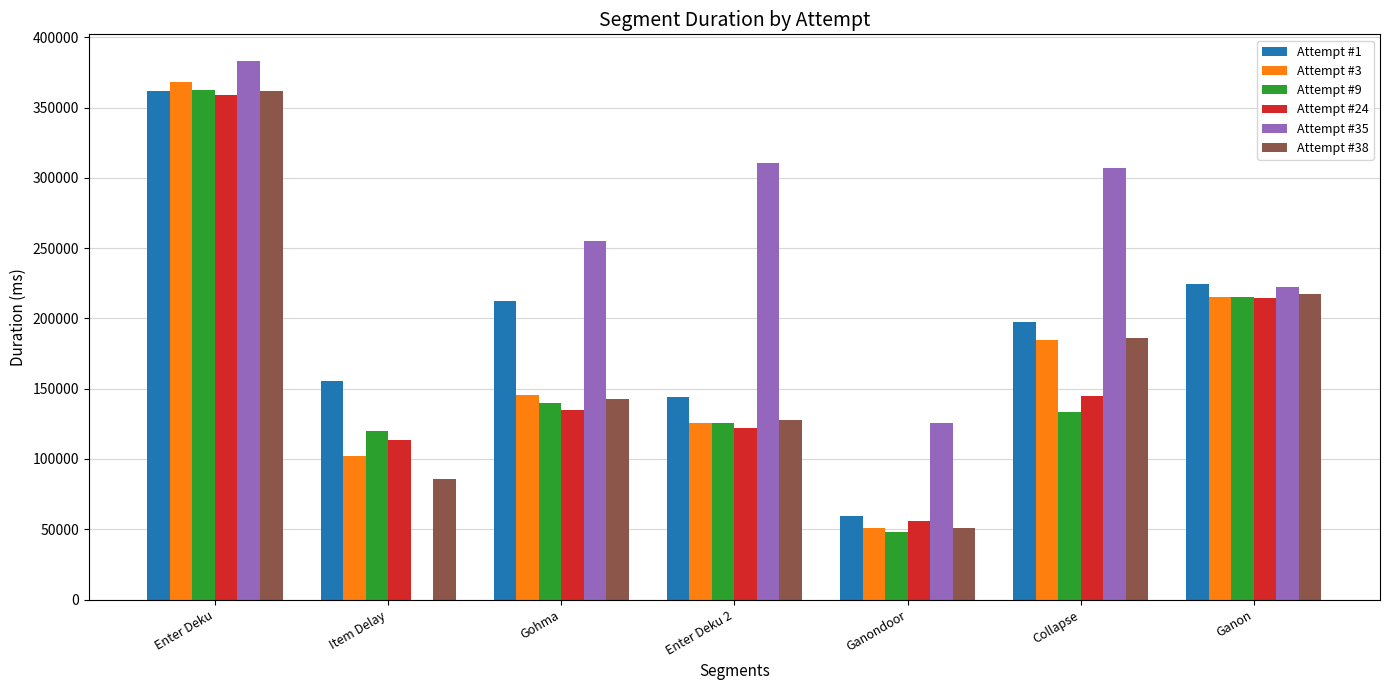

How many positive values does the Attempt #35 series have?

6